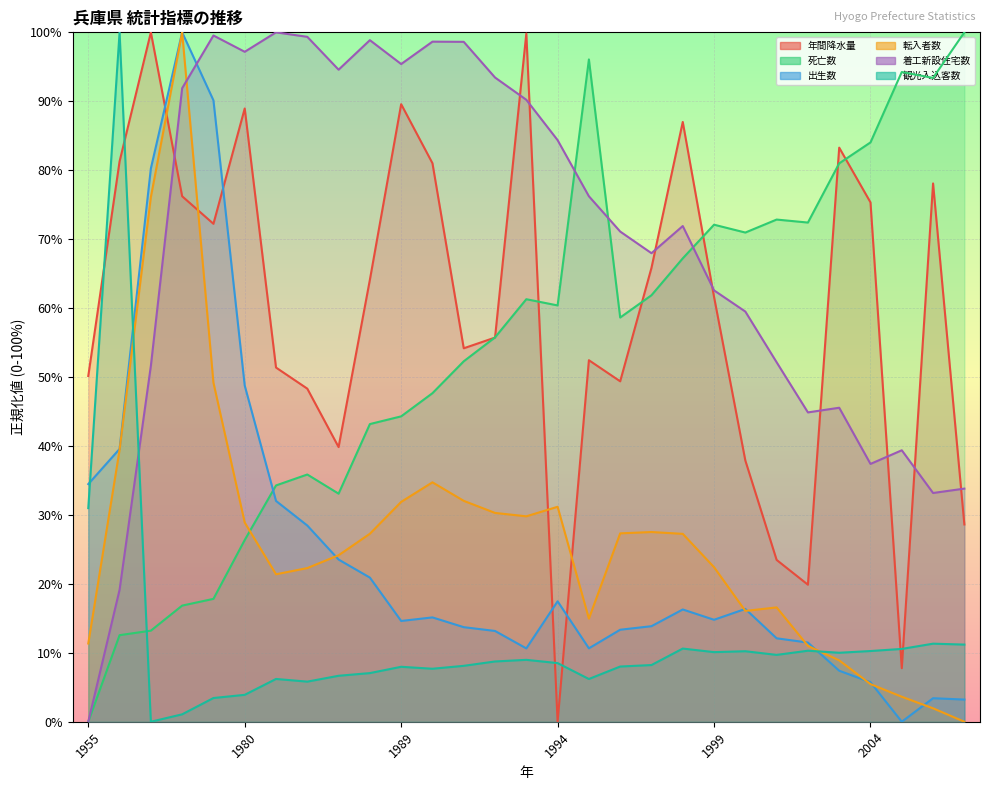

At which category does 観光入込客数 reach its first local peak?

1960